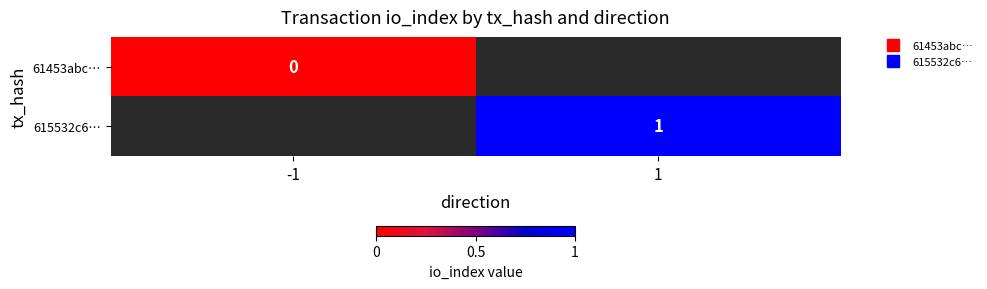

Which series has the widest spread of values?

61453abc…